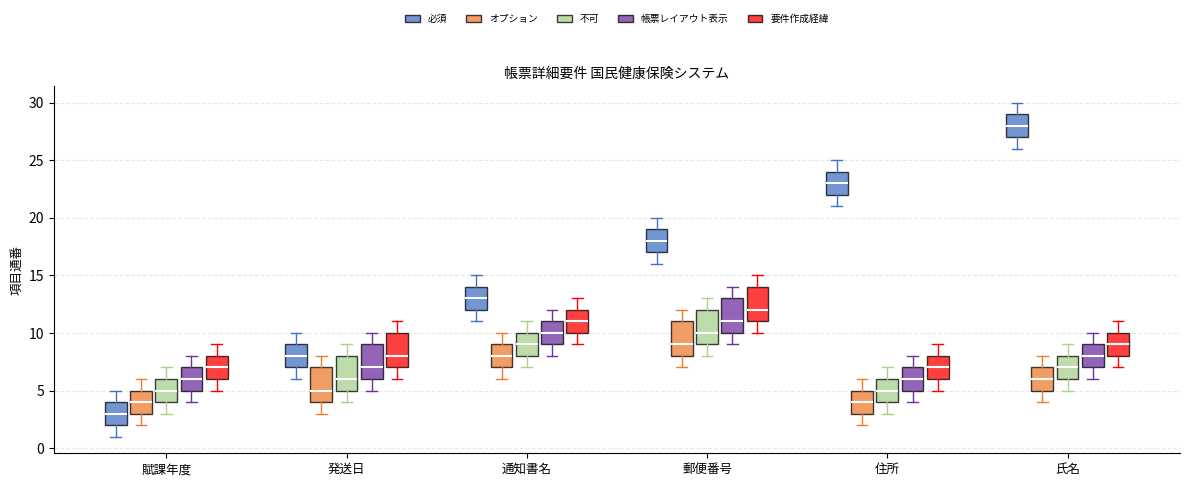

Reading left to right, transcribe this box plot: for each box, give where its median line is, the range the box spans, and where its two whiskers end, as read against the y-axis. The values are not printed on the chart, so give them approximately, as read against the axis.

賦課年度 (必須): median 3, box 2 to 4, whiskers 1 to 5
賦課年度 (オプション): median 4, box 3 to 5, whiskers 2 to 6
賦課年度 (不可): median 5, box 4 to 6, whiskers 3 to 7
賦課年度 (帳票レイアウト表示): median 6, box 5 to 7, whiskers 4 to 8
賦課年度 (要件作成経緯): median 7, box 6 to 8, whiskers 5 to 9
発送日 (必須): median 8, box 7 to 9, whiskers 6 to 10
発送日 (オプション): median 5, box 4 to 7, whiskers 3 to 8
発送日 (不可): median 6, box 5 to 8, whiskers 4 to 9
発送日 (帳票レイアウト表示): median 7, box 6 to 9, whiskers 5 to 10
発送日 (要件作成経緯): median 8, box 7 to 10, whiskers 6 to 11
通知書名 (必須): median 13, box 12 to 14, whiskers 11 to 15
通知書名 (オプション): median 8, box 7 to 9, whiskers 6 to 10
通知書名 (不可): median 9, box 8 to 10, whiskers 7 to 11
通知書名 (帳票レイアウト表示): median 10, box 9 to 11, whiskers 8 to 12
通知書名 (要件作成経緯): median 11, box 10 to 12, whiskers 9 to 13
郵便番号 (必須): median 18, box 17 to 19, whiskers 16 to 20
郵便番号 (オプション): median 9, box 8 to 11, whiskers 7 to 12
郵便番号 (不可): median 10, box 9 to 12, whiskers 8 to 13
郵便番号 (帳票レイアウト表示): median 11, box 10 to 13, whiskers 9 to 14
郵便番号 (要件作成経緯): median 12, box 11 to 14, whiskers 10 to 15
住所 (必須): median 23, box 22 to 24, whiskers 21 to 25
住所 (オプション): median 4, box 3 to 5, whiskers 2 to 6
住所 (不可): median 5, box 4 to 6, whiskers 3 to 7
住所 (帳票レイアウト表示): median 6, box 5 to 7, whiskers 4 to 8
住所 (要件作成経緯): median 7, box 6 to 8, whiskers 5 to 9
氏名 (必須): median 28, box 27 to 29, whiskers 26 to 30
氏名 (オプション): median 6, box 5 to 7, whiskers 4 to 8
氏名 (不可): median 7, box 6 to 8, whiskers 5 to 9
氏名 (帳票レイアウト表示): median 8, box 7 to 9, whiskers 6 to 10
氏名 (要件作成経緯): median 9, box 8 to 10, whiskers 7 to 11